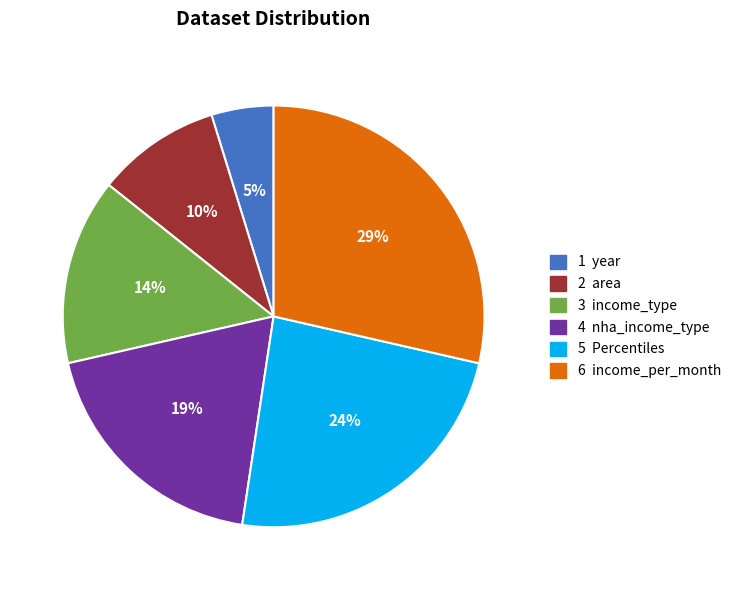

Is there a majority slice in this chart?

No